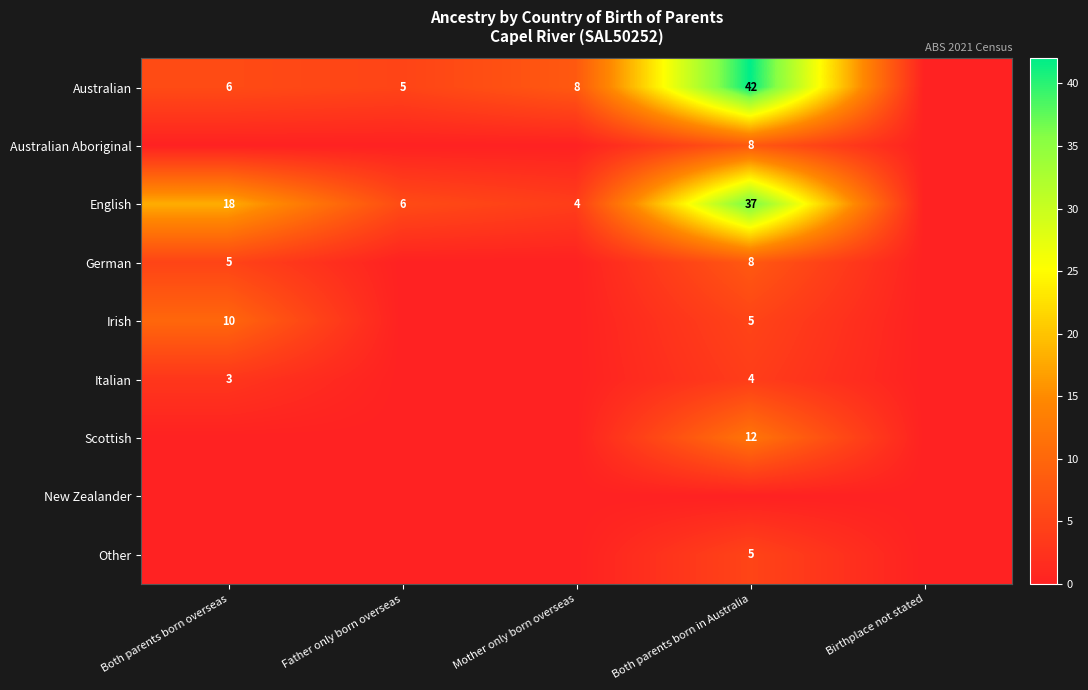

Is the value of English at Mother only born overseas greater than the value of Australian at Both parents born overseas?

No